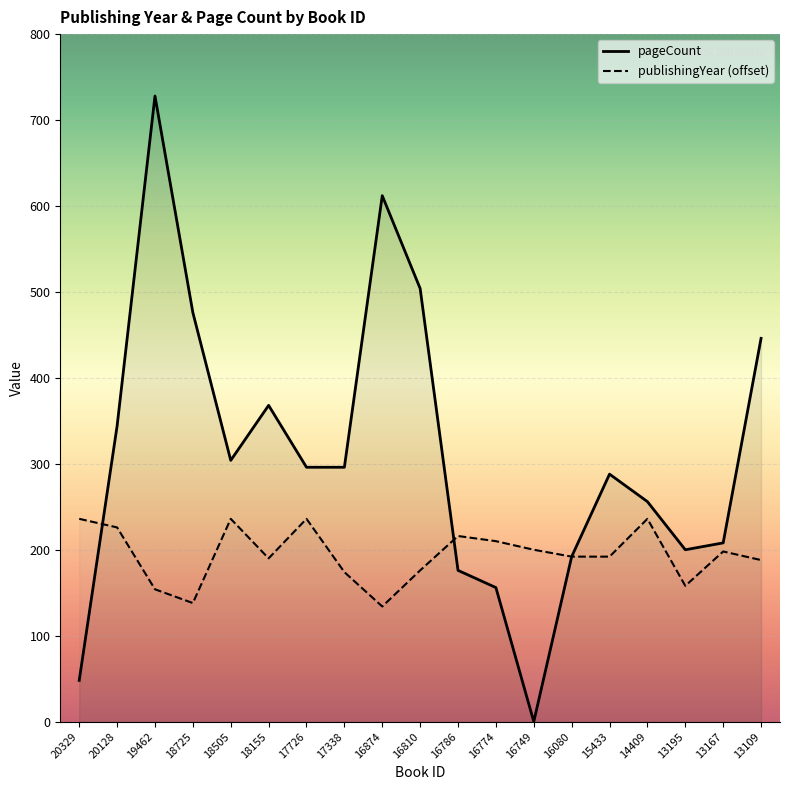

How many values in the publishingYear series exceed 192?

9